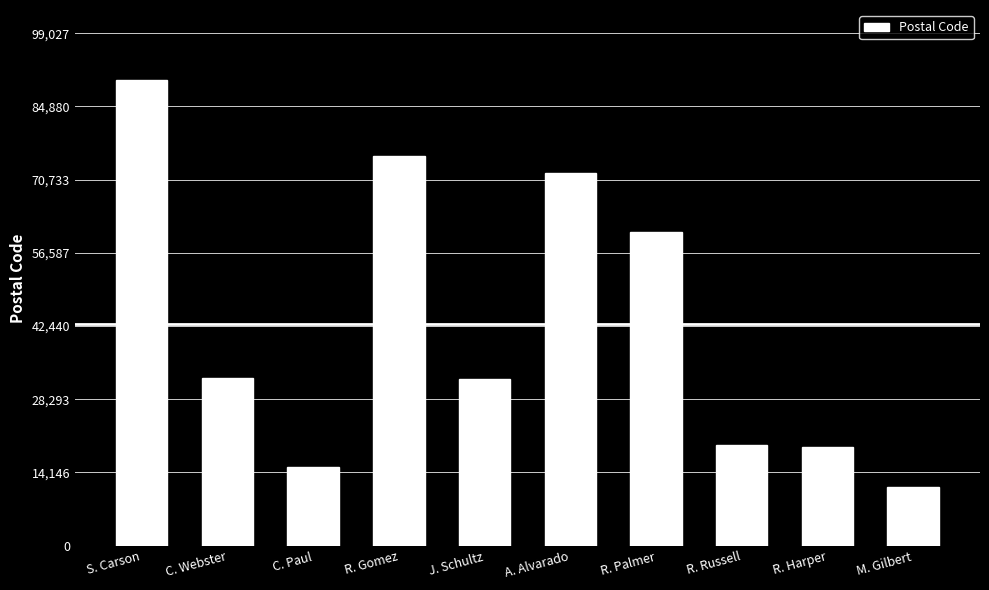

What is the difference between the maximum and minimum values?

78771